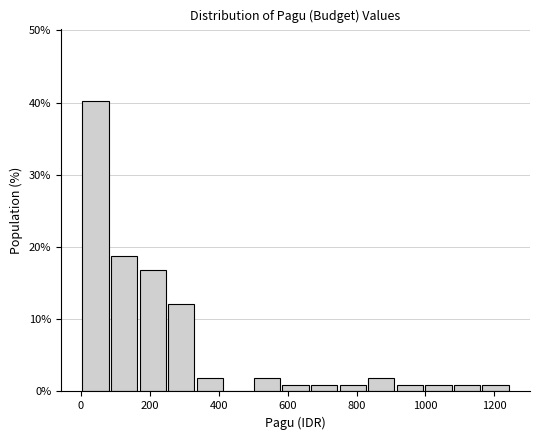

Over which range of the x-axis is the bar tallest?

0 to 80